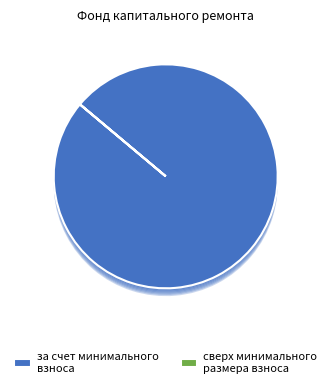

Is the sum of за счет минимального взноса and сверх минимального размера взноса greater than half?

Yes